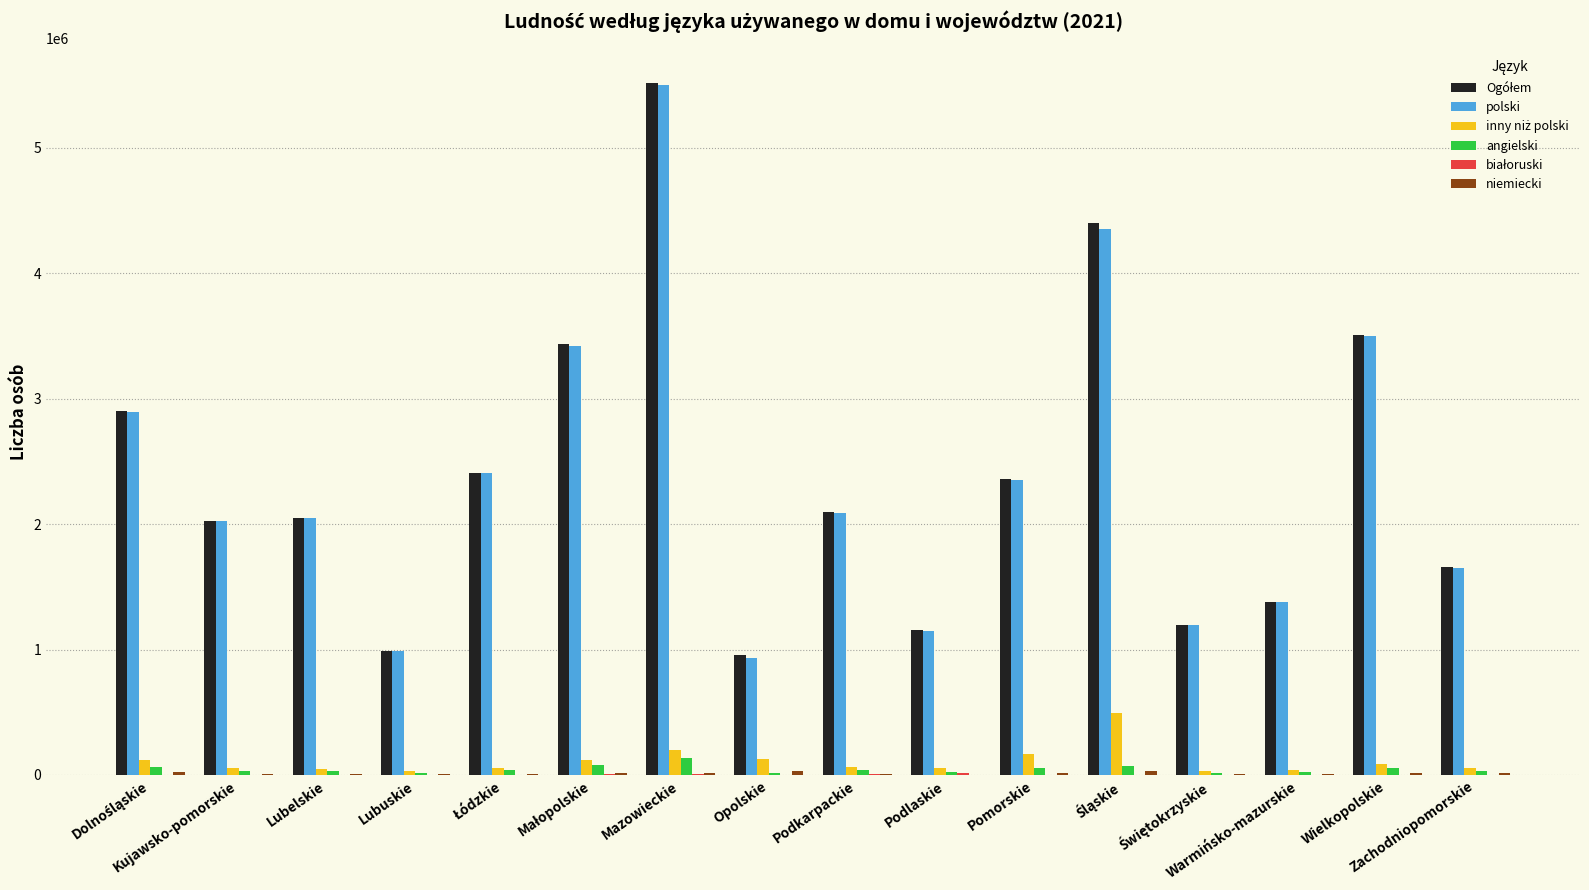

What is the maximum value shown in the chart?

5514699